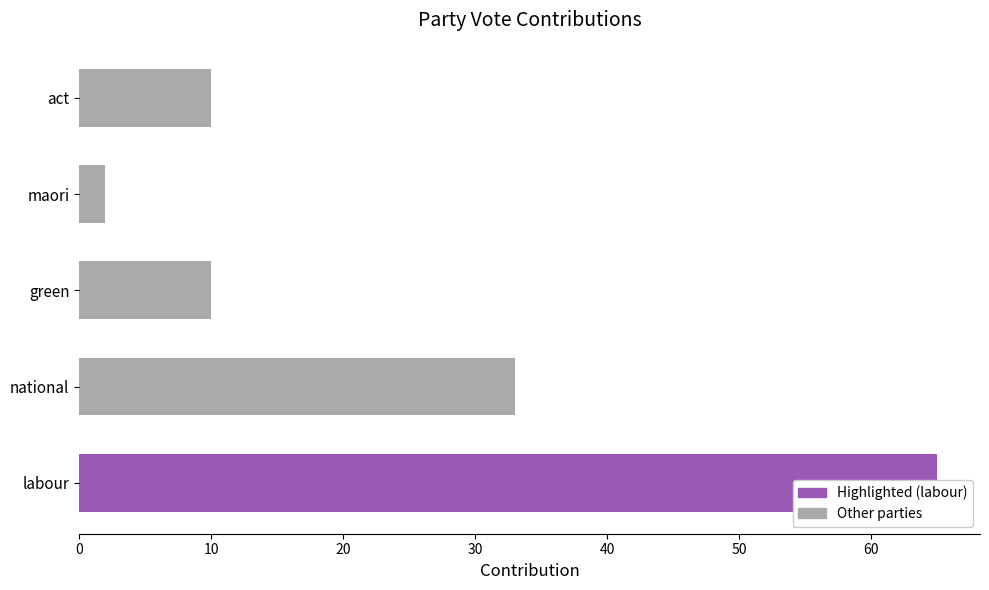

What is the change in value from green to maori?

-8